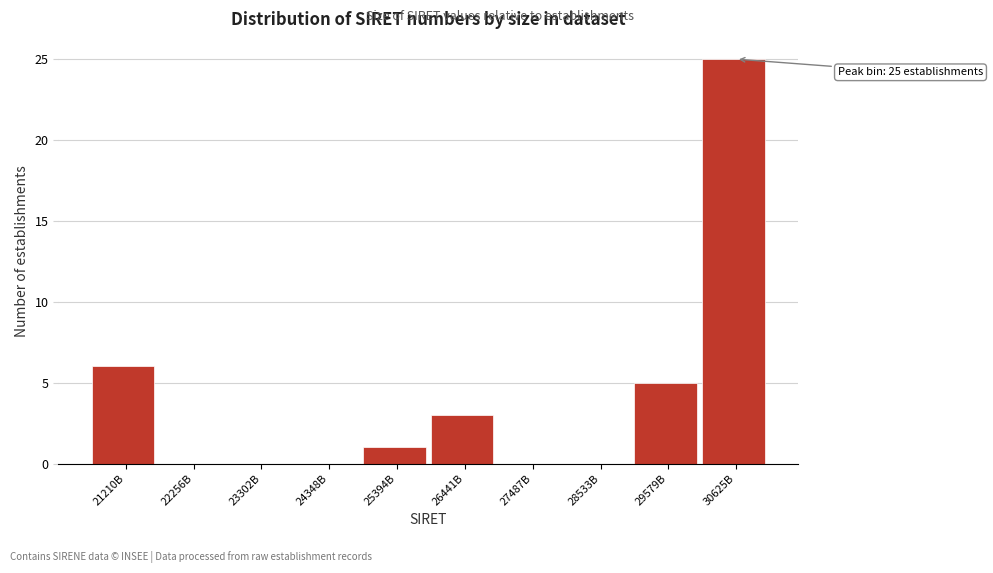

Reading left to right, list all the values displayed in this chart.

21210B=6	22256B=0	23302B=0	24348B=0	25394B=1	26441B=3	27487B=0	28533B=0	29579B=5	30625B=25